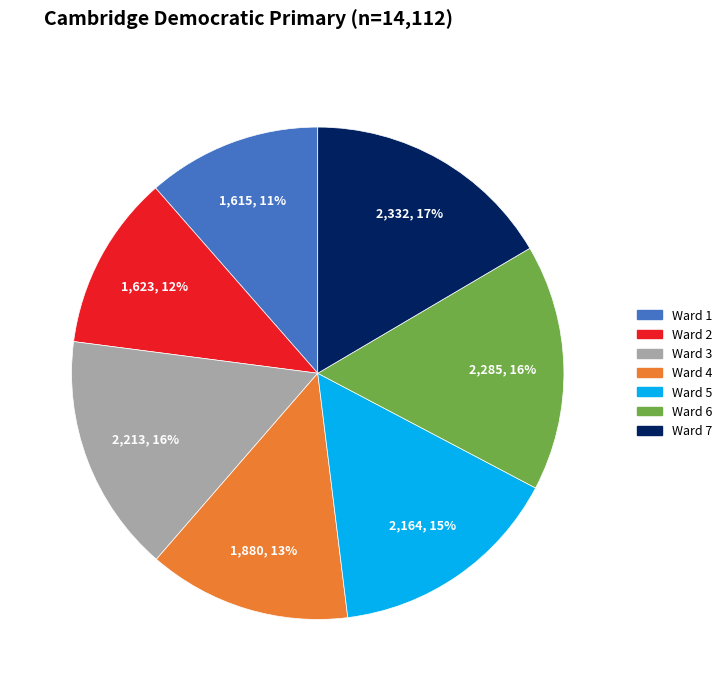

To the nearest percent, what portion does Ward 1 represent?

11%